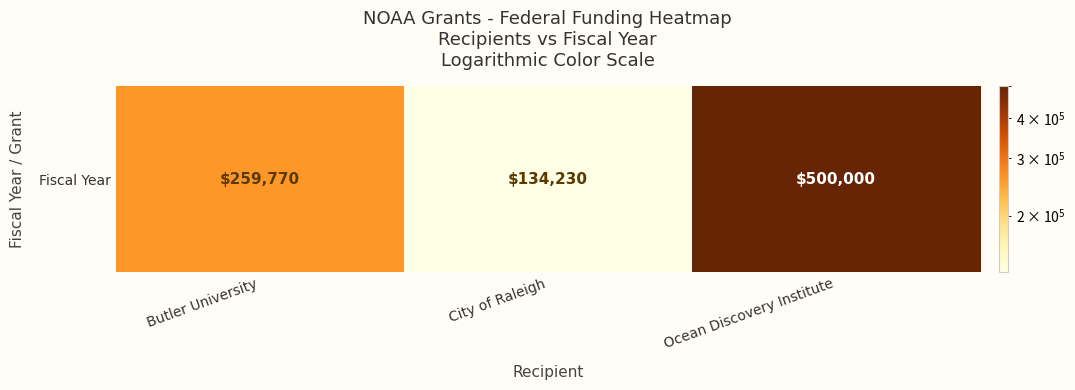

What is the difference between the values at Butler University and Ocean Discovery Institute?

240230